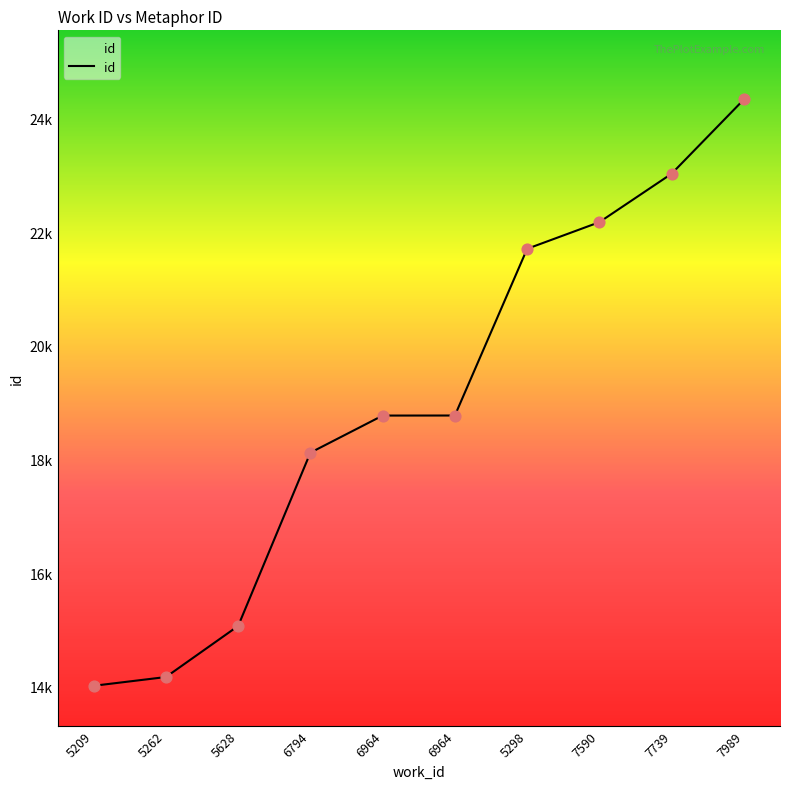

Approximately how many times larger is the value at 5298 compared to 7590?

1.0